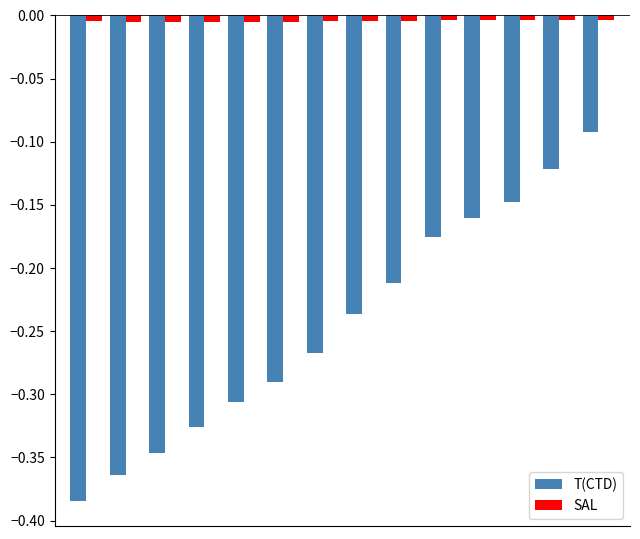

Which series has the largest total across all categories?

SAL